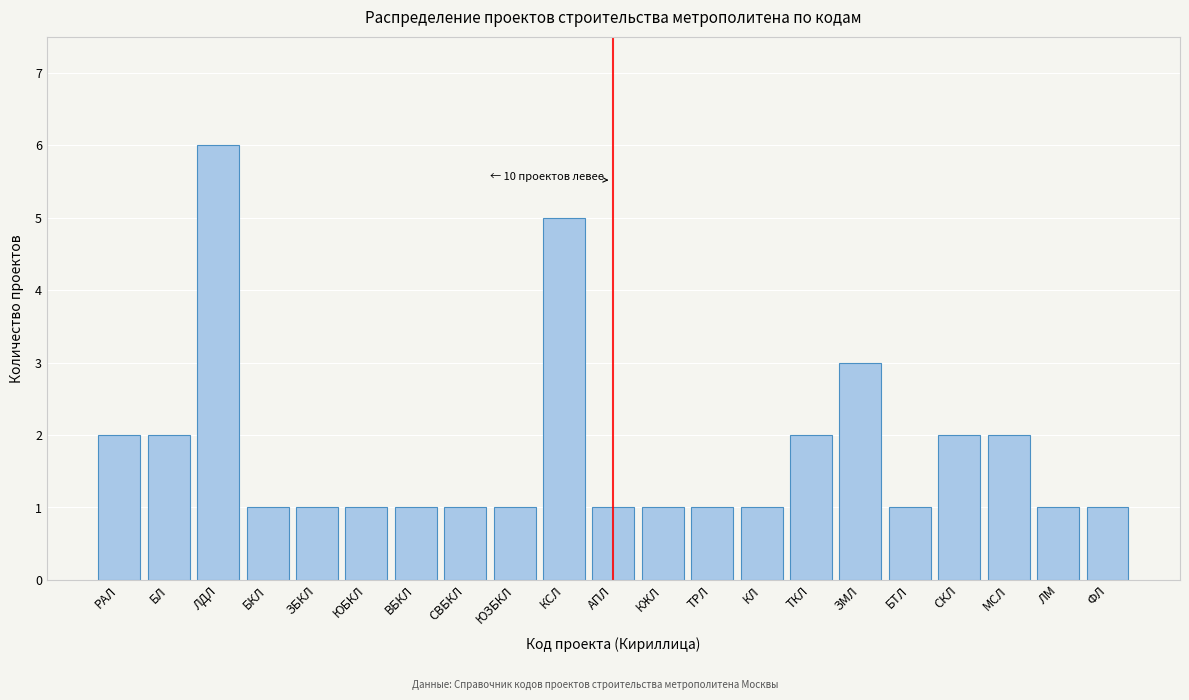

Reading right to left, extract all data points from this chart.

ФЛ=1	ЛМ=1	МСЛ=2	СКЛ=2	БТЛ=1	ЗМЛ=3	ТКЛ=2	КЛ=1	ТРЛ=1	КЖЛ=1	АПЛ=1	КСЛ=5	ЮЗБКЛ=1	СВБКЛ=1	ВБКЛ=1	ЮБКЛ=1	ЗБКЛ=1	БКЛ=1	ЛДЛ=6	БЛ=2	РАЛ=2